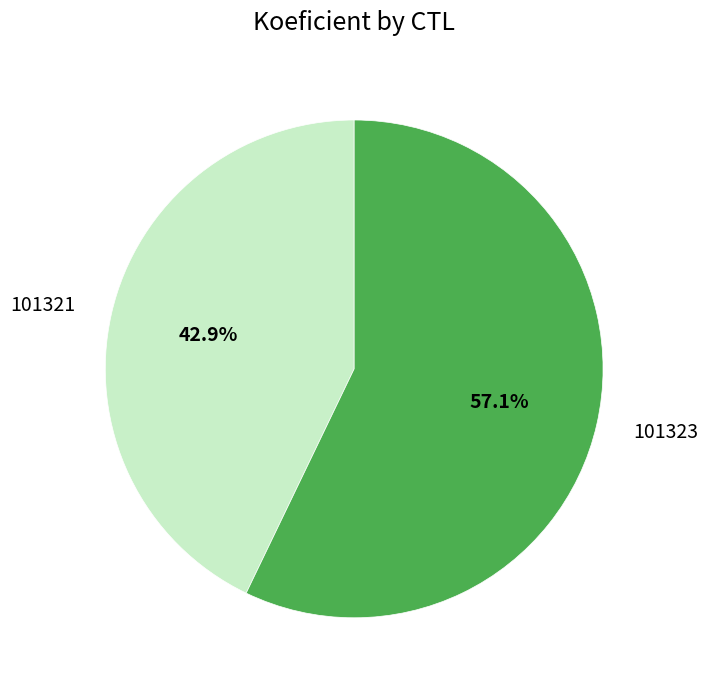

To the nearest percent, what is the combined percentage of 101323 and 101321?

100%